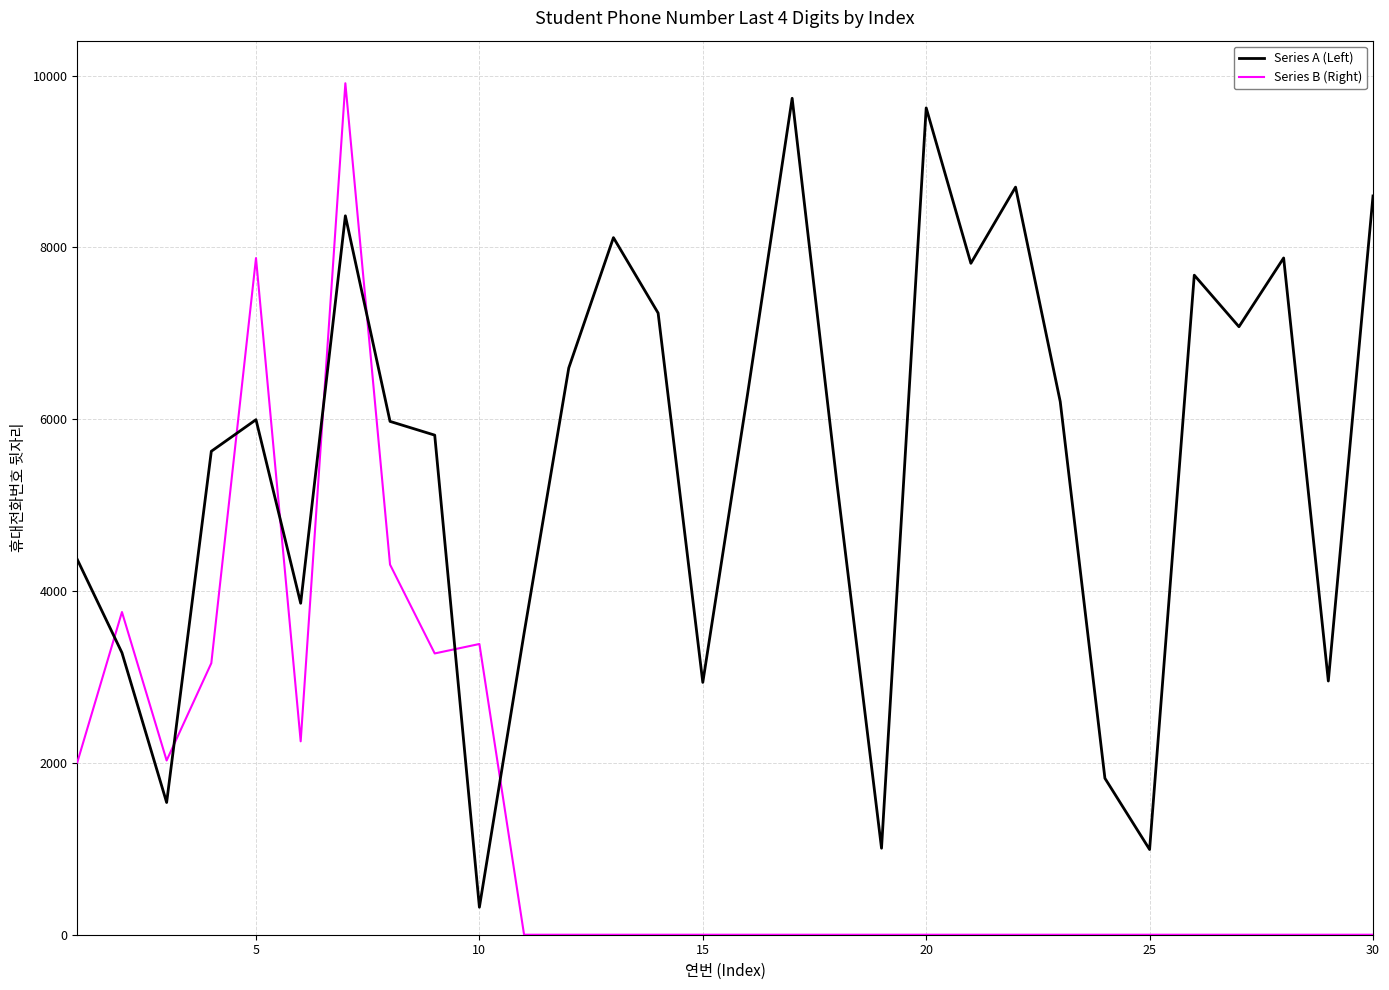

True or false: Series B (Right) has more than 1 points higher than both neighbors.

True